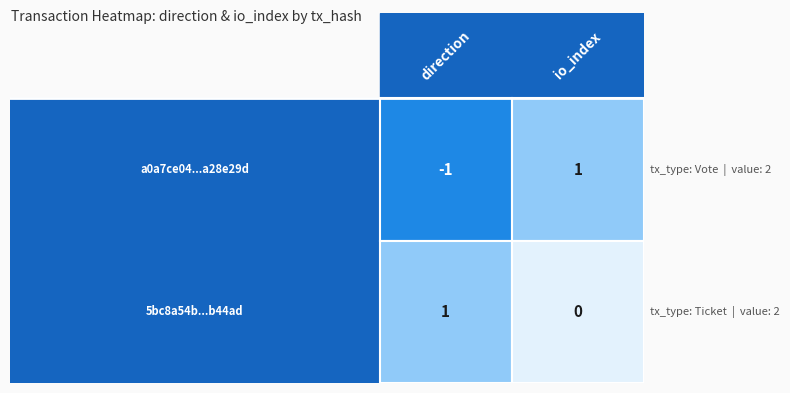

Reading left to right, list all the values displayed in this chart.

a0a7ce04c36891324be83521205f3111a28e29d: 0=-1	1=1
5bc8a54b037b84293ffd3a85fcb8deec26b44ad: 0=1	1=0